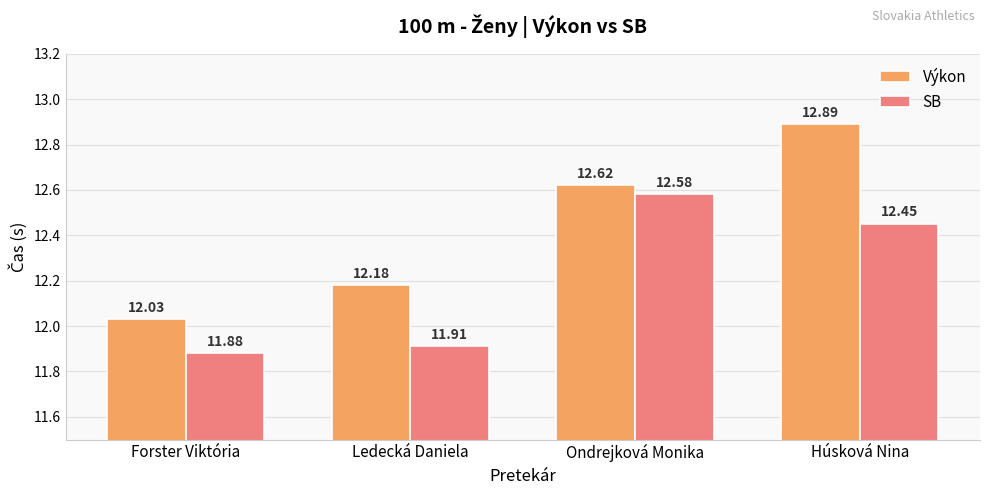

List the series in order of their overall mean, highest first.

Výkon, SB